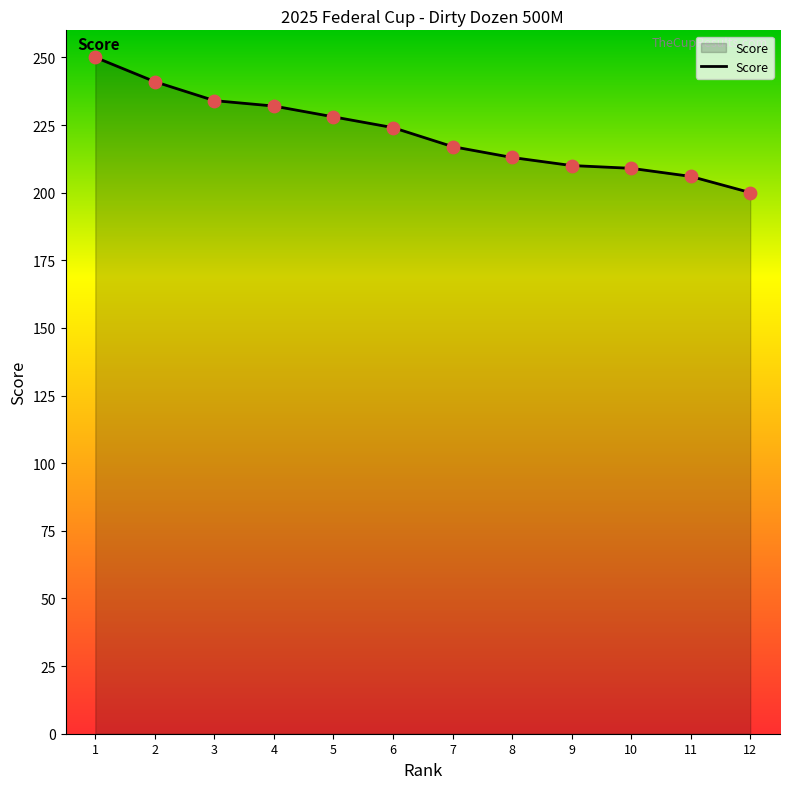

Which has a higher value, 9 or 6?

6